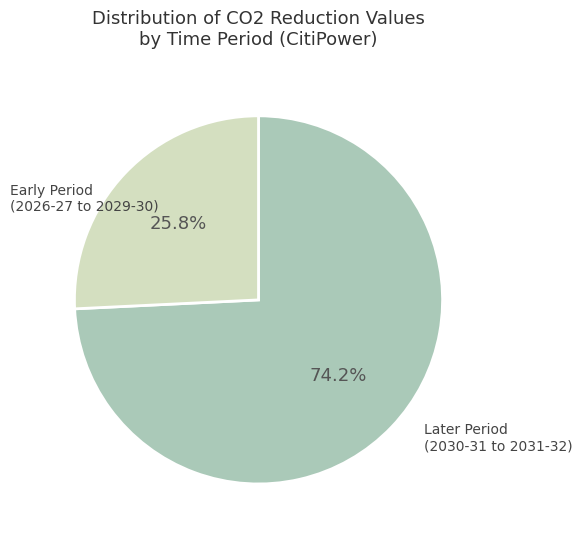

Does any single category account for the majority?

Yes